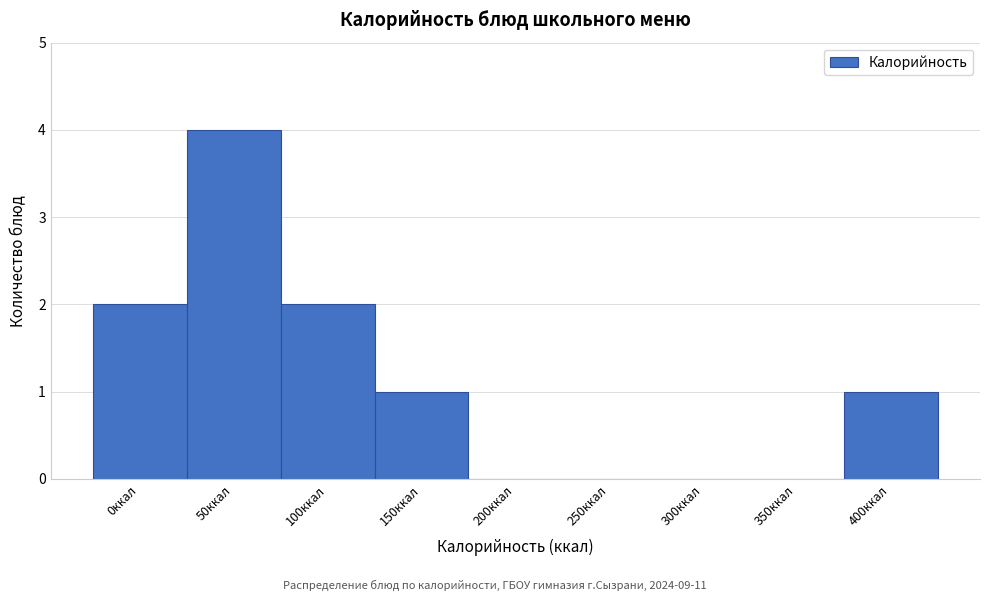

Reading left to right, what are all the values shown in this chart?

0ккал=2	50ккал=4	100ккал=2	150ккал=1	200ккал=0	250ккал=0	300ккал=0	350ккал=0	400ккал=1